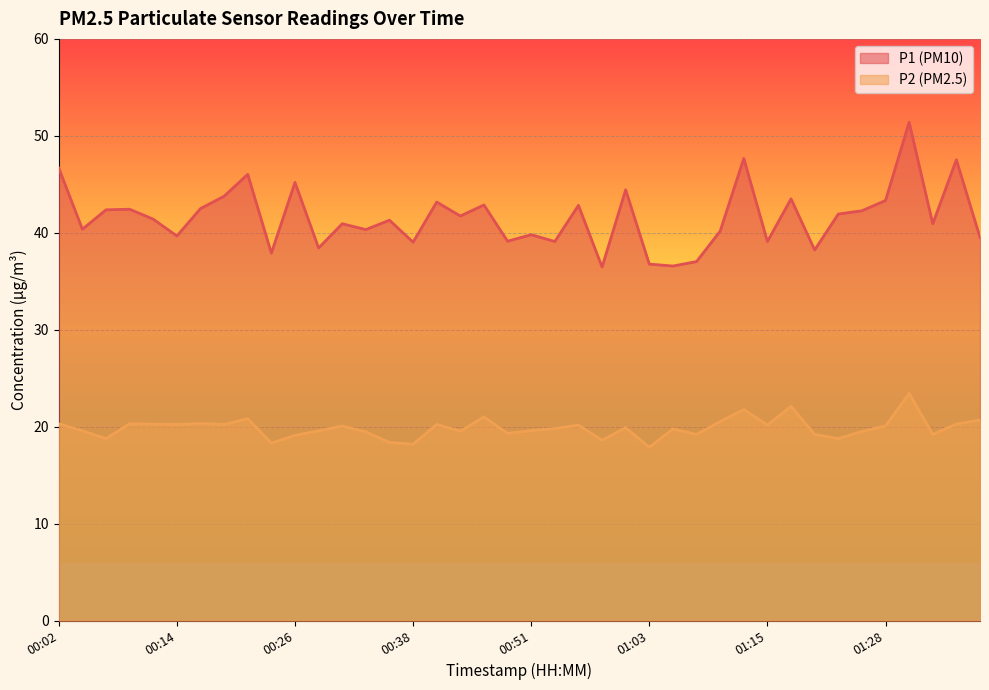

What are all the series names shown in the legend?

P1, P2